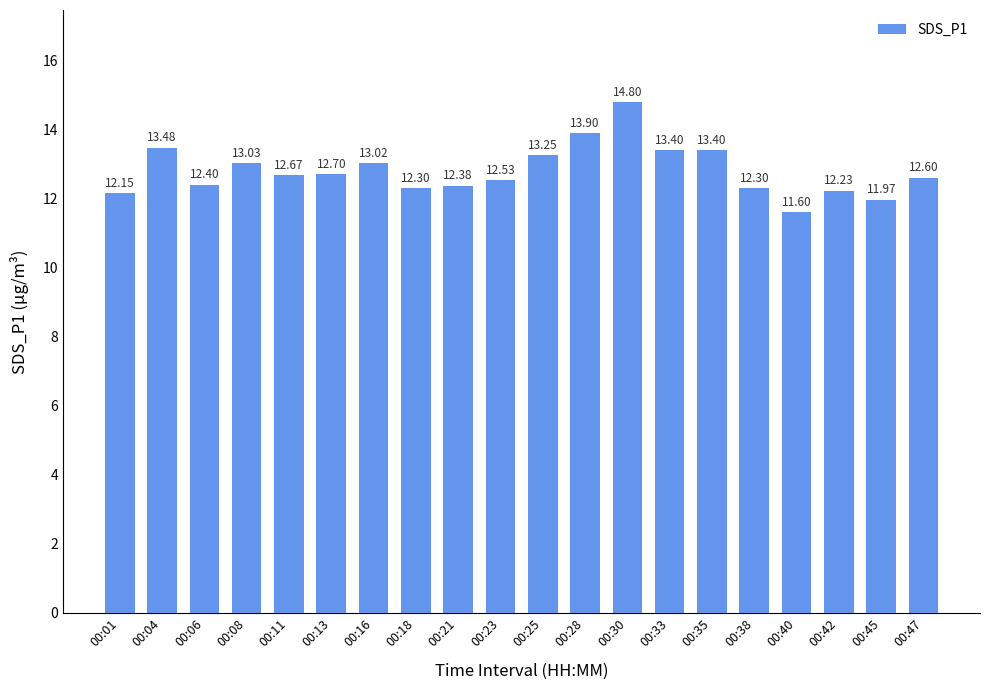

Which label corresponds to the largest value in the chart?

00:30